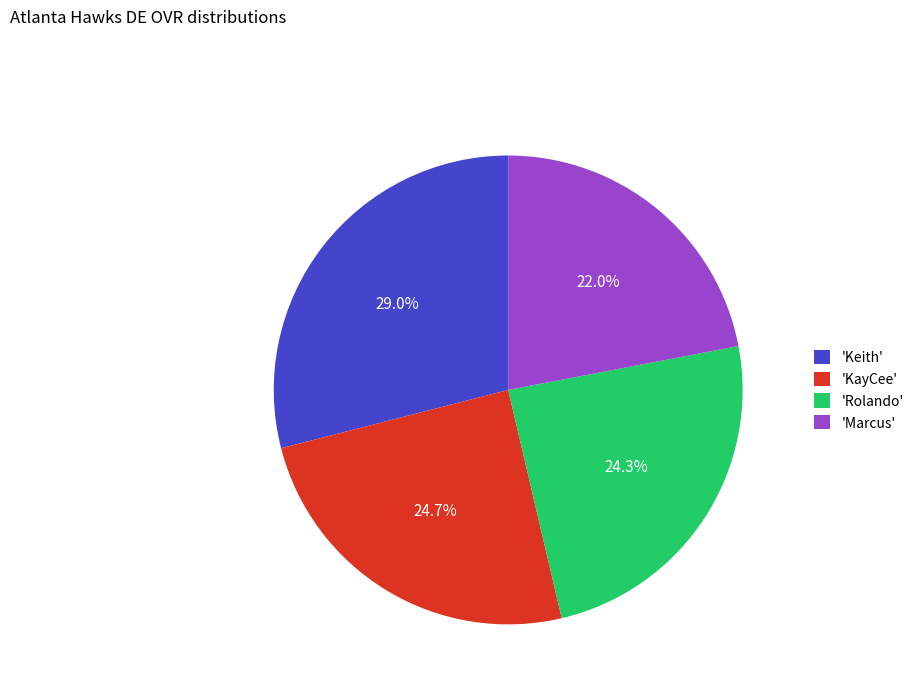

What is the smallest slice in the pie chart?

'Marcus'